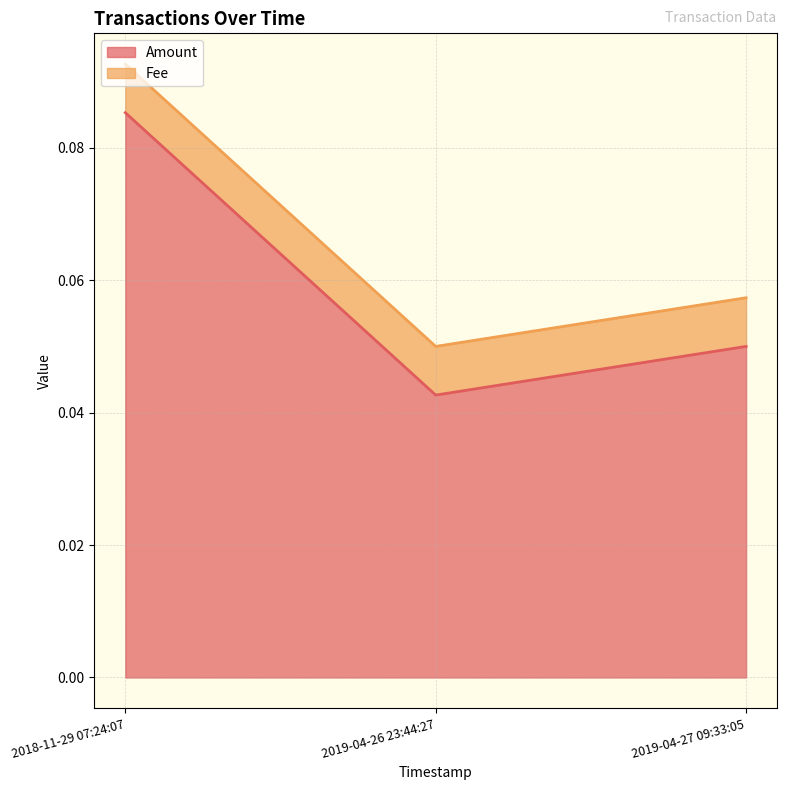

Reading left to right, what are all the values shown in this chart?

2018-11-29 07:24:07=0.1	2019-04-26 23:44:27=0.0	2019-04-27 09:33:05=0.1